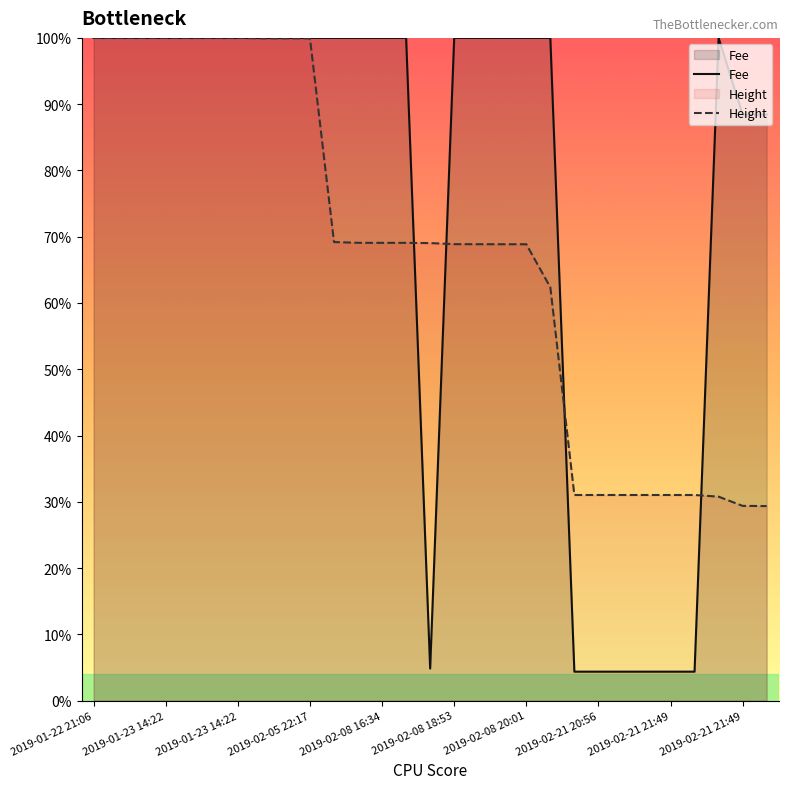

What is the sum of all Fee values?

2207.9